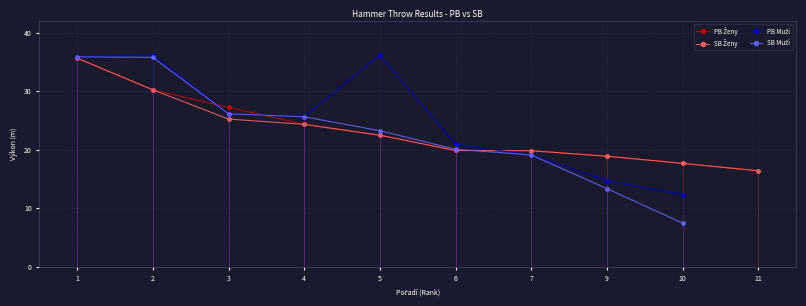

What is the spread (max minus min) of values at 9?

5.5